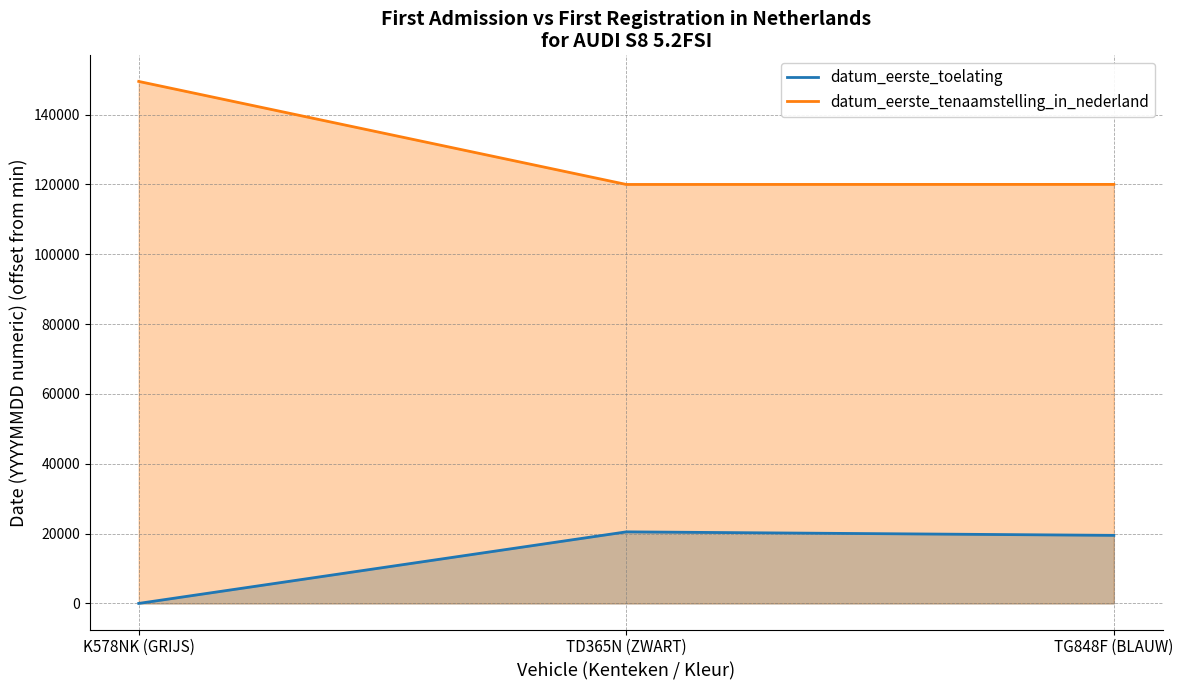

How many values in the datum_eerste_tenaamstelling_in_nederland series exceed 119999?

1